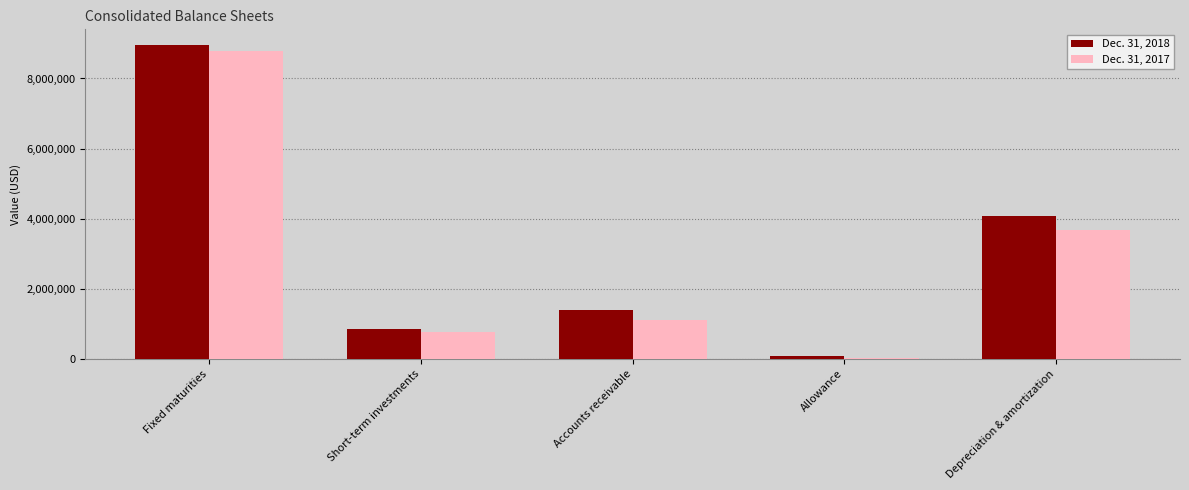

Which category has the lowest value in the Dec. 31, 2017 series?

Allowance